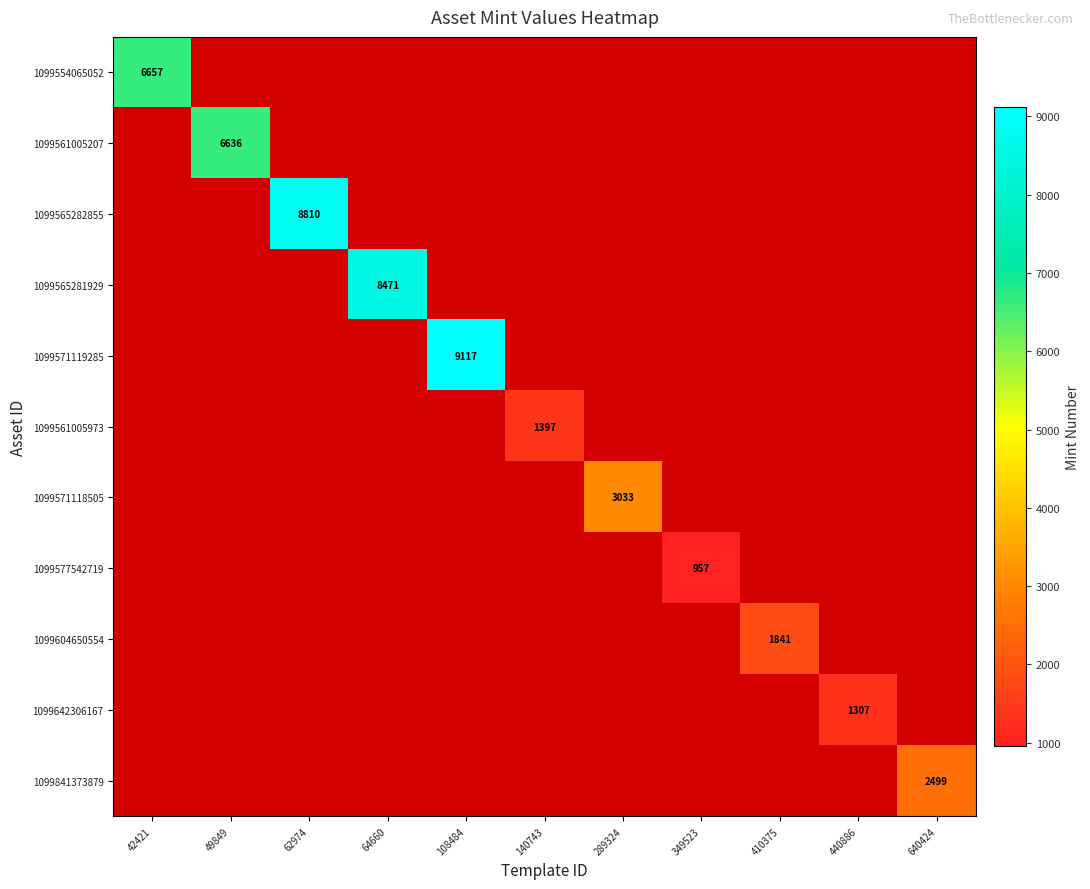

The value of 1099604650554 at 410375 is 584. True or false?

False